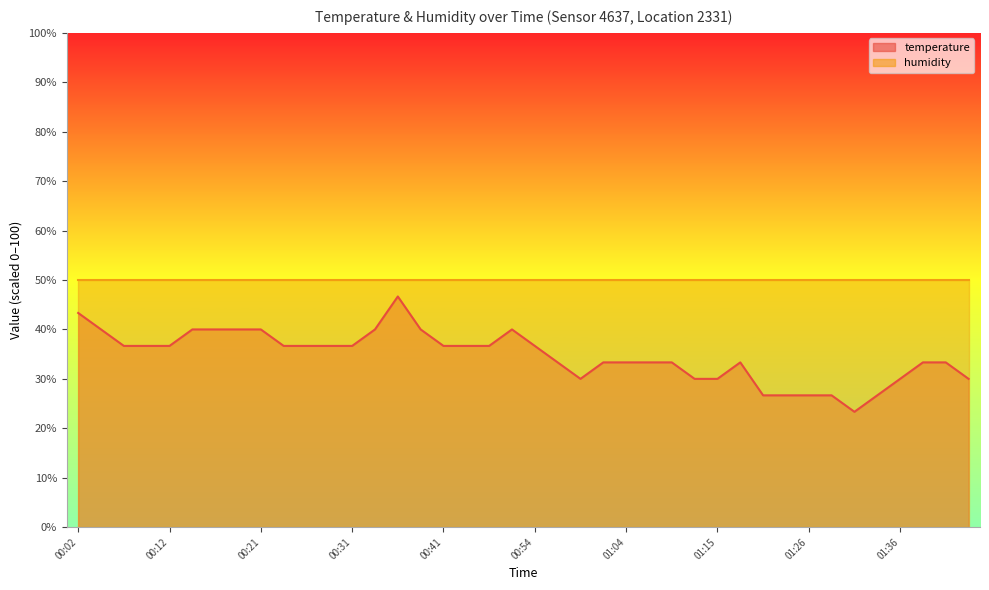

At which category does the data reach its first local peak?

00:36